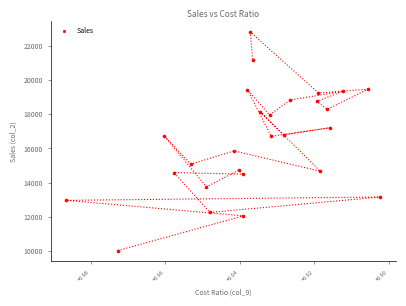

What is the range of Y values (max minus min)?

12748.7